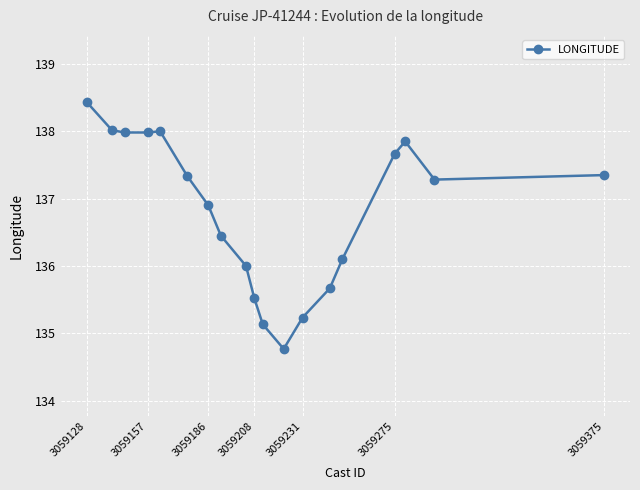

What is the greatest value displayed?

138.4